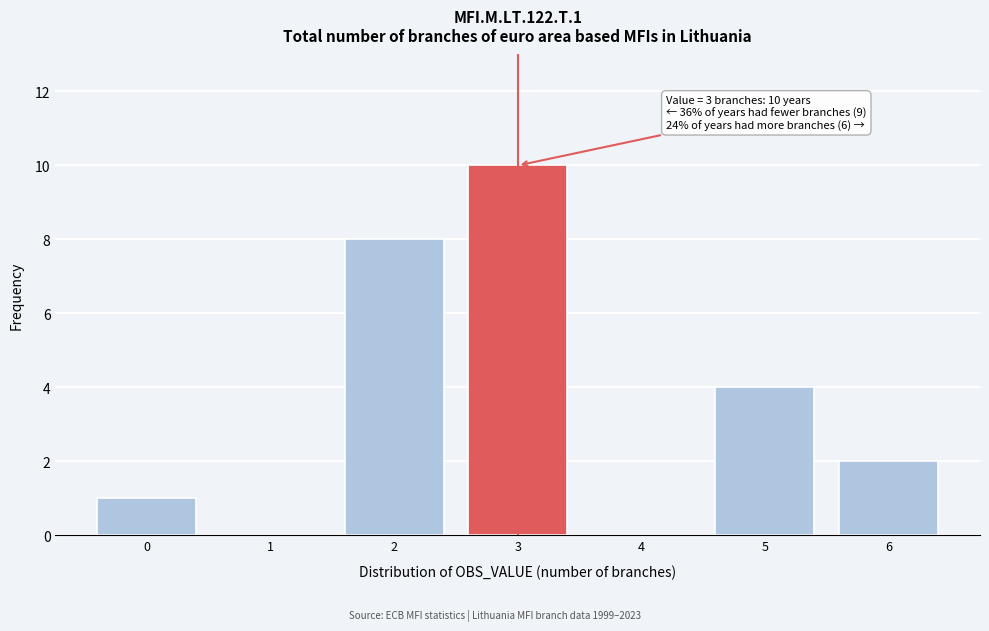

Reading left to right, what are all the values shown in this chart?

0=1	1=0	2=8	3=10	4=0	5=4	6=2